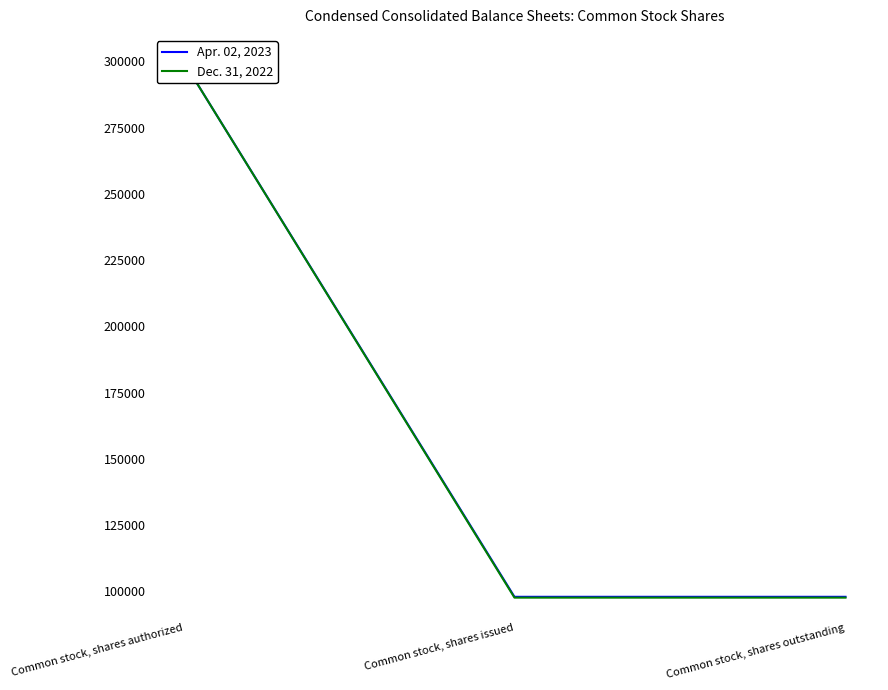

Where is Dec. 31, 2022 nearest to the value 198822?

Common stock, shares issued